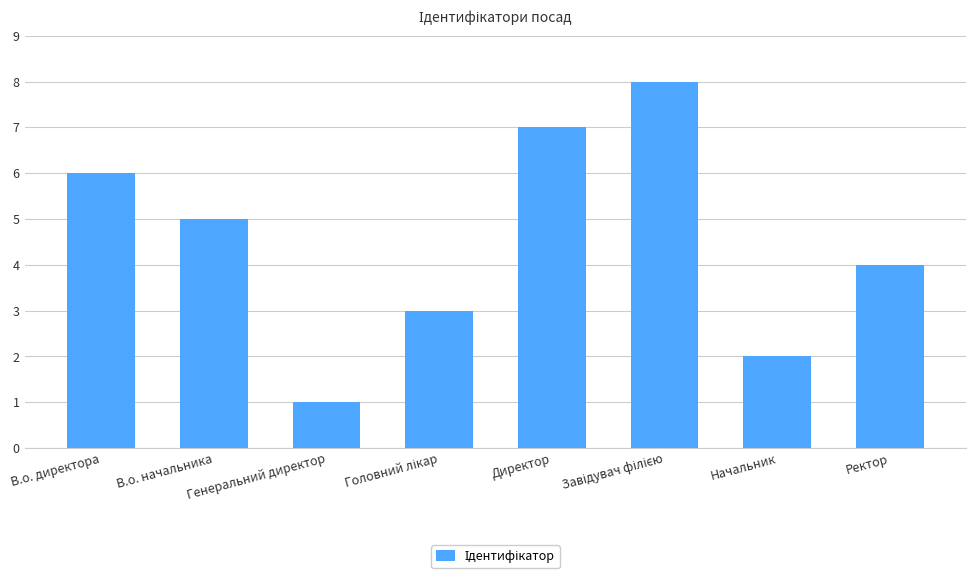

True or false: the data shows 3 at Ректор.

False